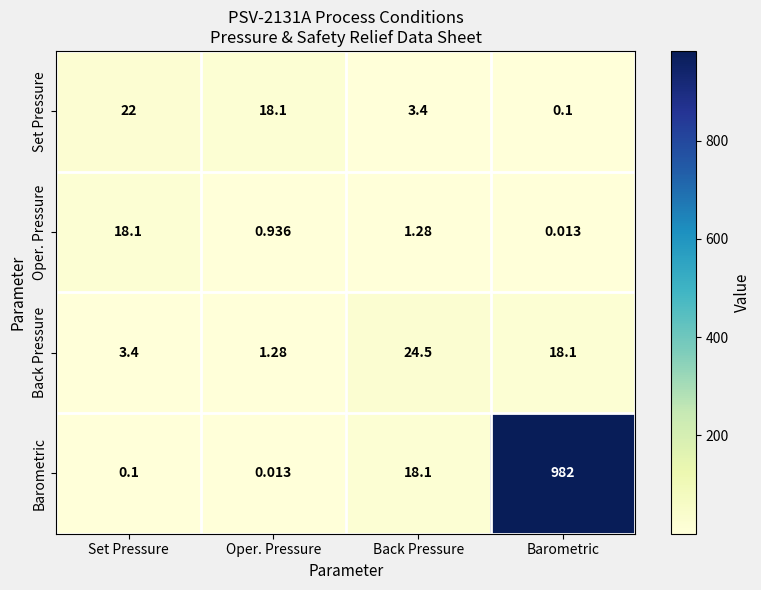

Where does the Barometric series first go above 18?

Back Pressure